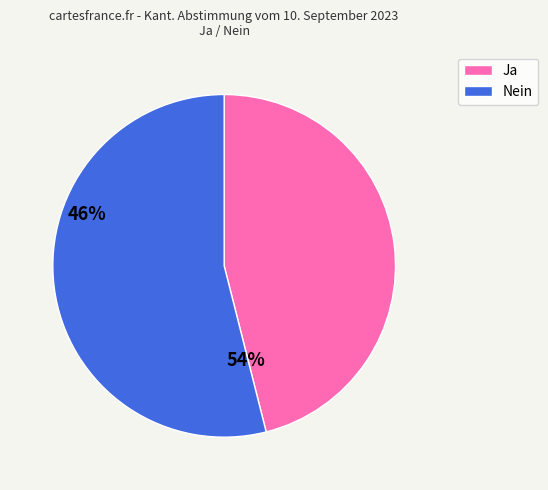

True or false: Ja accounts for 54% of the total.

False